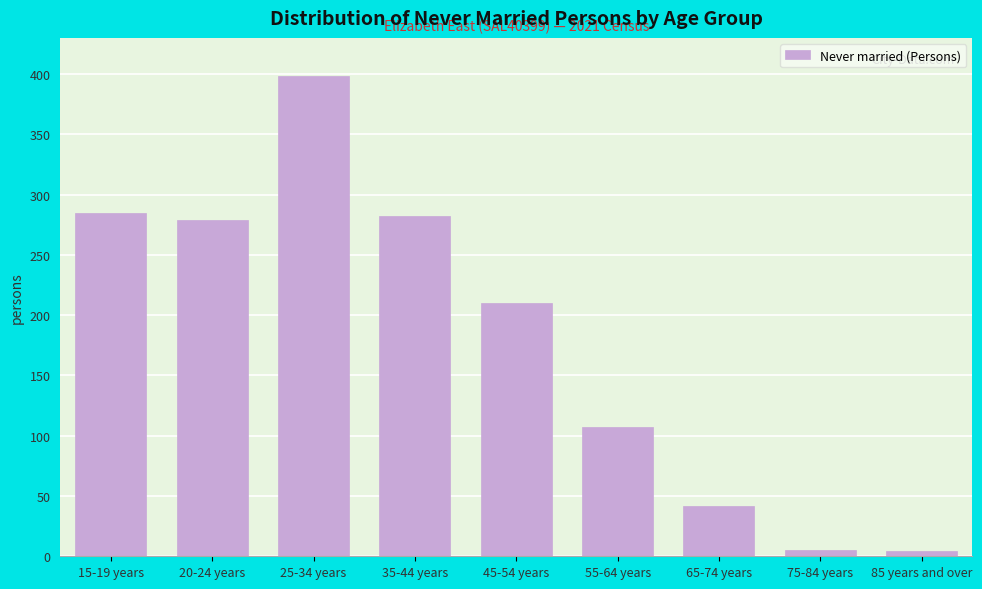

What is the sum of all values?

1612